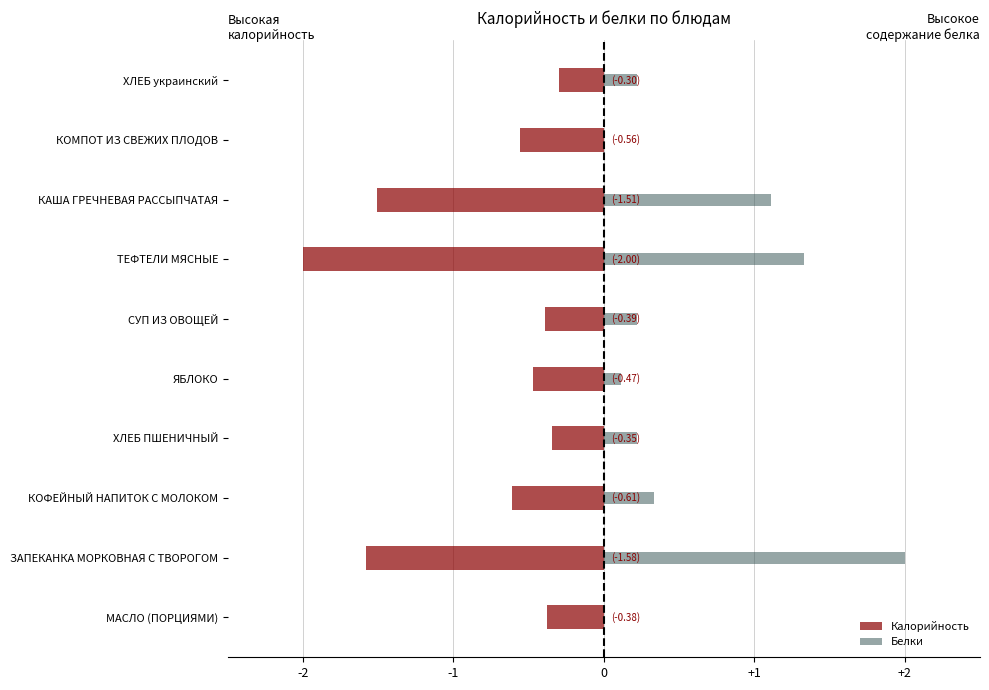

What is the value of the Белки bar at the 8th from the left?

1.1